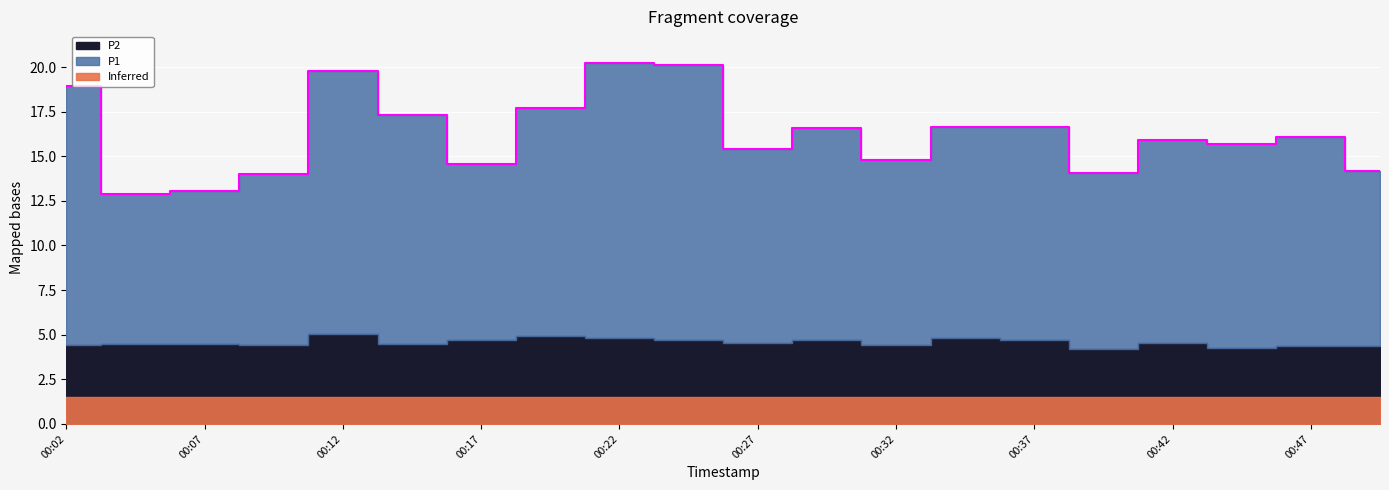

What is the sum of all values?

324.6